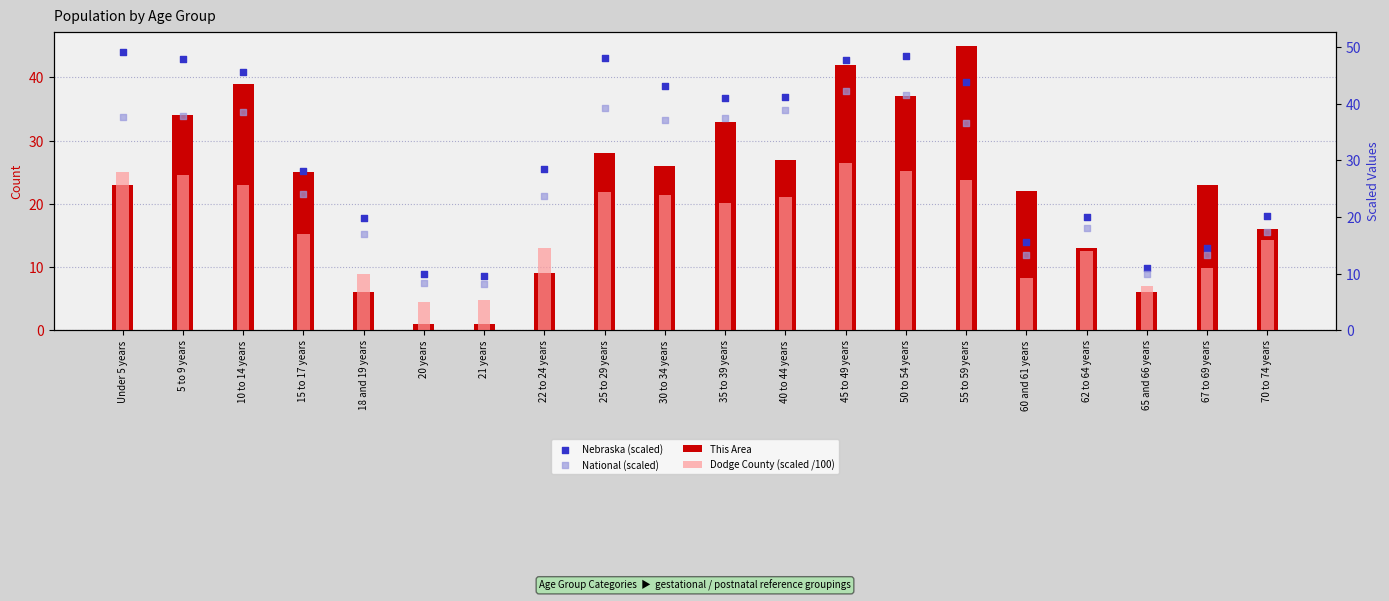

Which series has the widest spread of Y values?

This Area